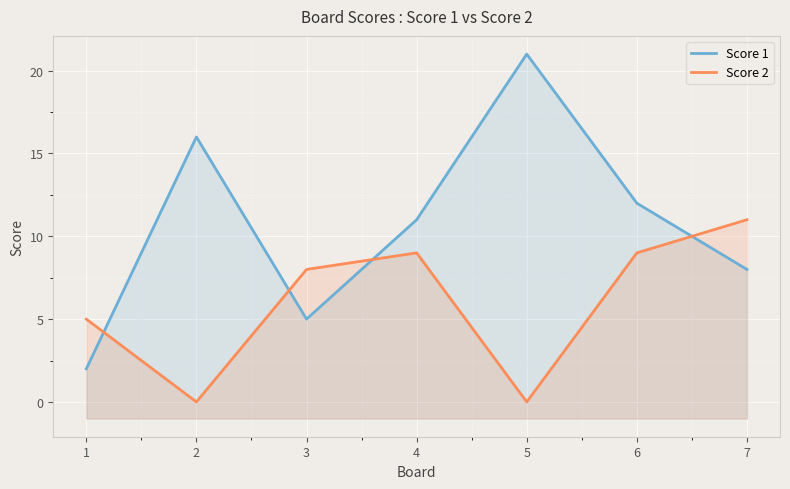

Reading left to right, transcribe all the data shown in this chart.

Score 1: 1=2	2=16	3=5	4=11	5=21	6=12	7=8
Score 2: 1=5	2=0	3=8	4=9	5=0	6=9	7=11